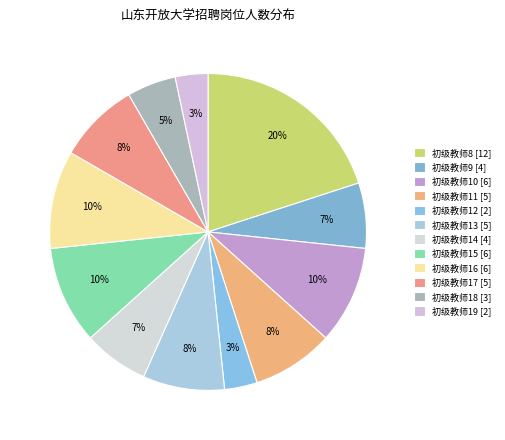

Which slice is the smallest?

初级教师12 [2]